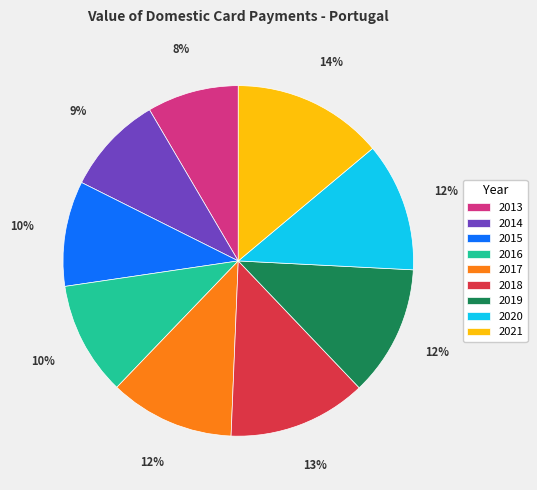

Combined, do 2016 and 2020 account for over 50%?

No